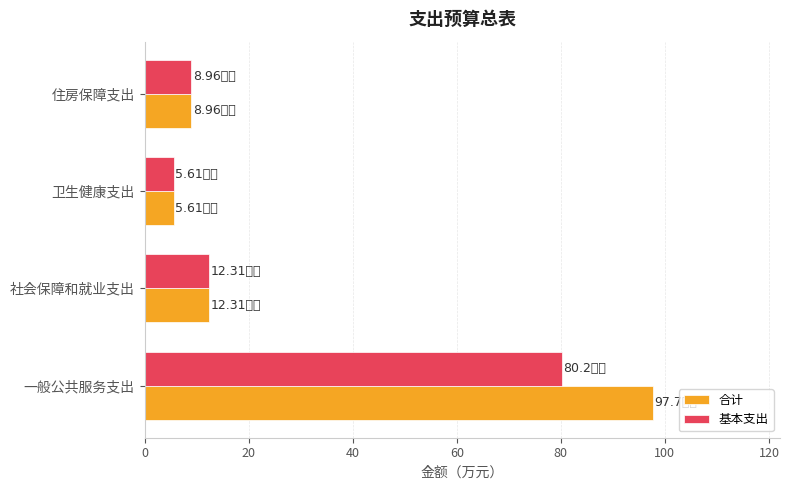

At which category does the chart reach its minimum across all series?

卫生健康支出